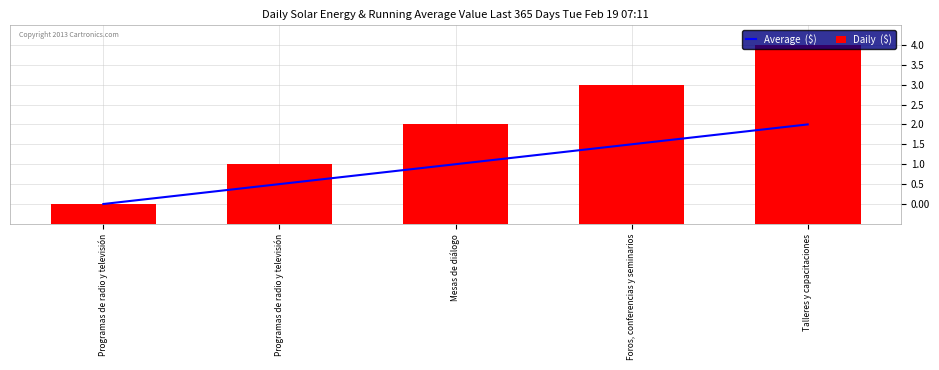

What is the difference between the Daily  ($) values at Programas de radio y televisión and Talleres y capacitaciones?

3.0